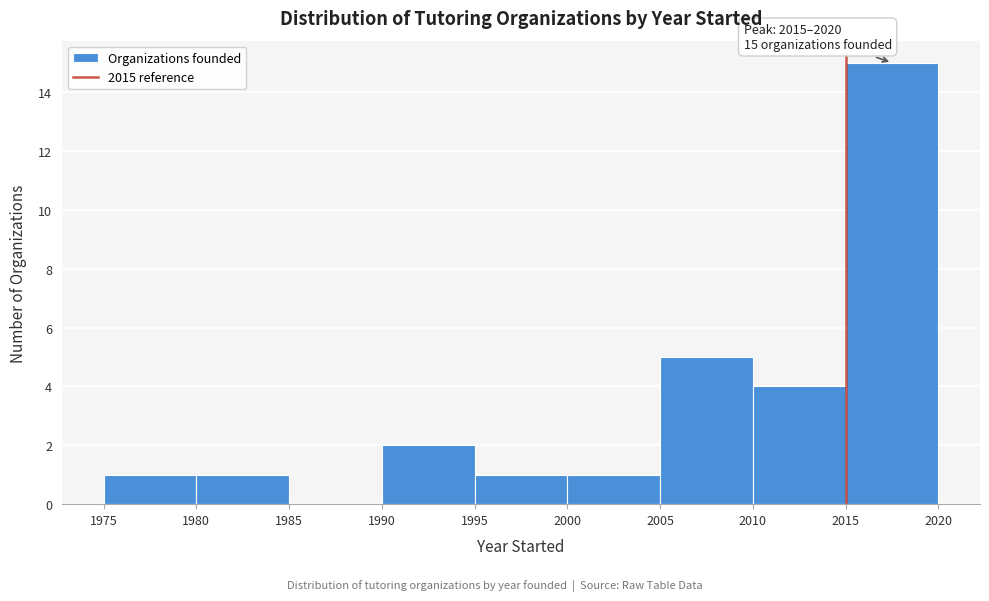

Which range on the x-axis has the tallest bar?

2015 to 2020